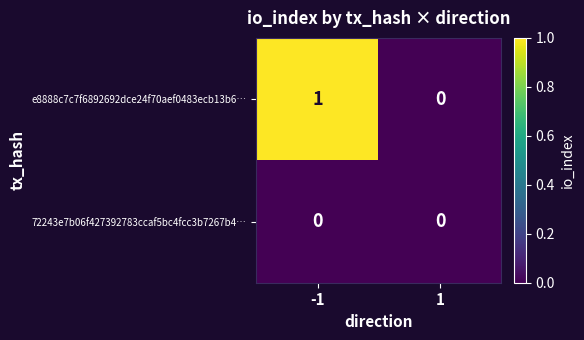

What is the total value across all series at -1?

1